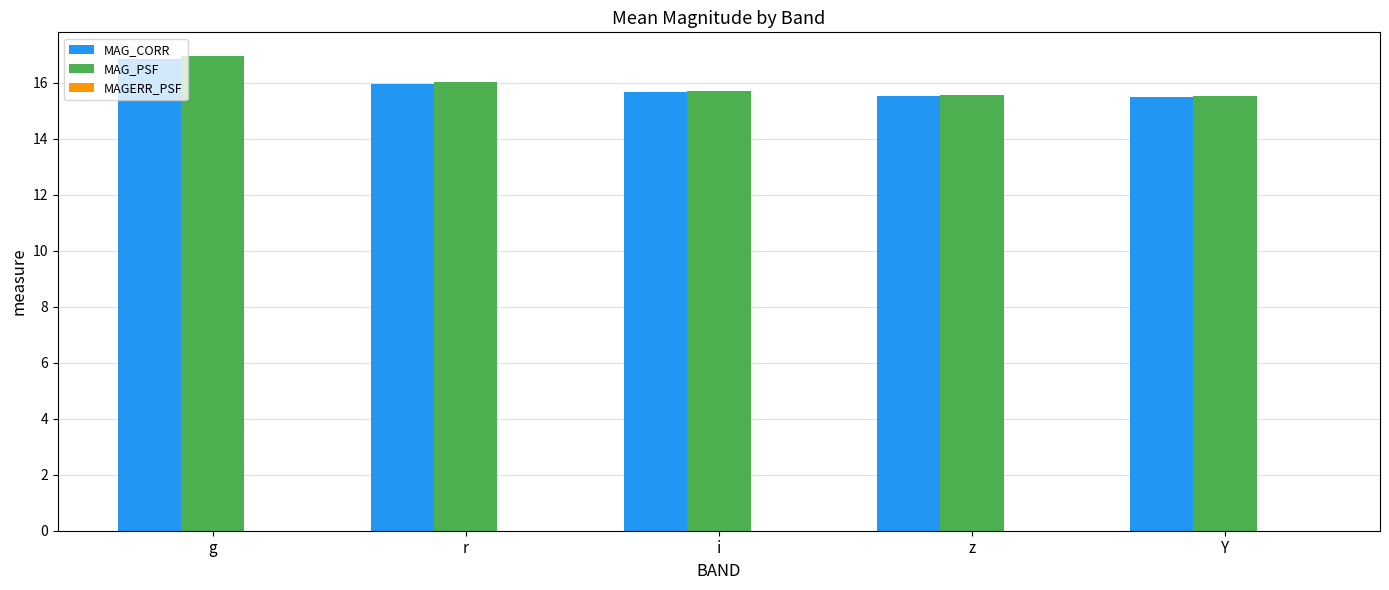

Is it true that MAG_PSF equals 15.6 at z?

True